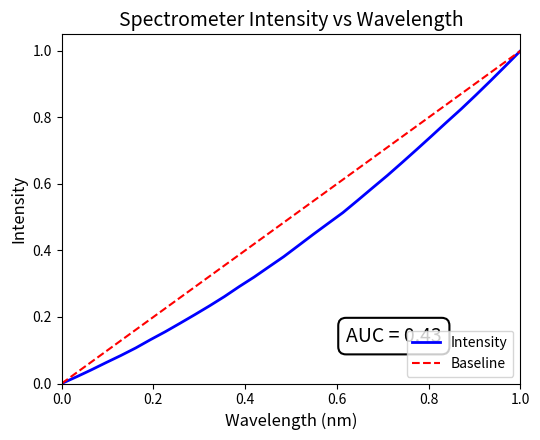

Does the chart display data point markers on the line(s)?

No